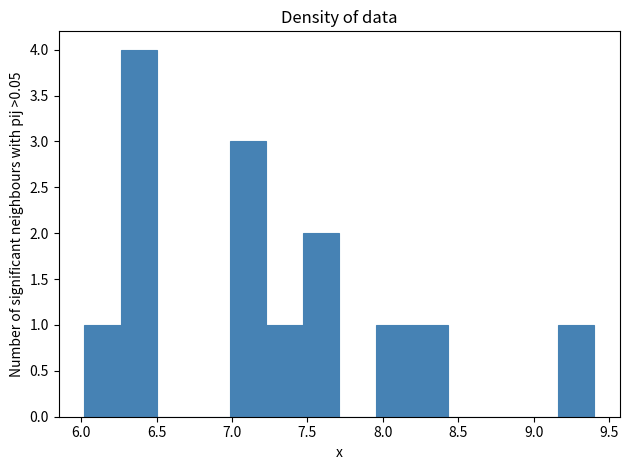

Which range on the x-axis has the tallest bar?

6.25 to 6.50